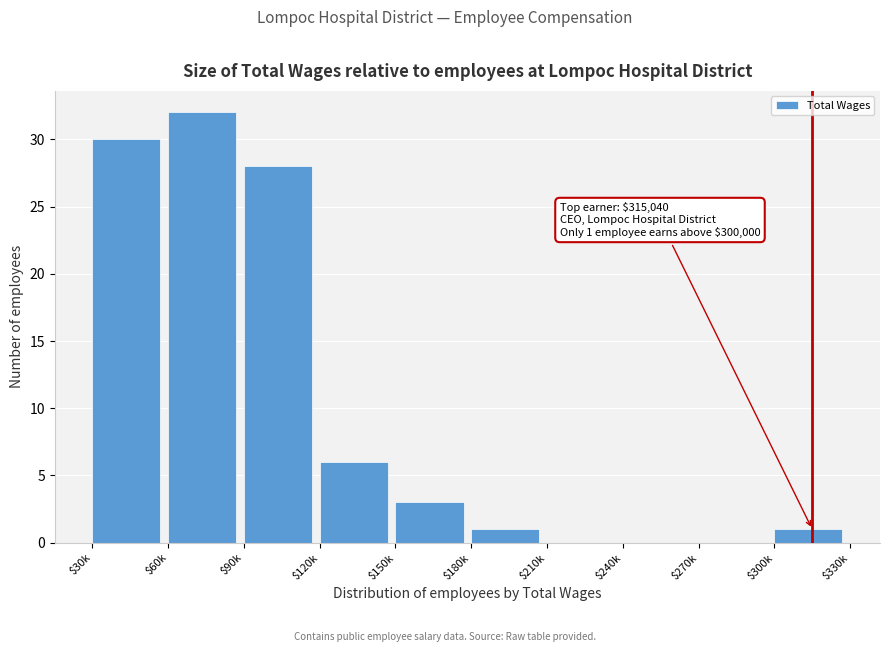

At which label is the value closest to 16?

$120k